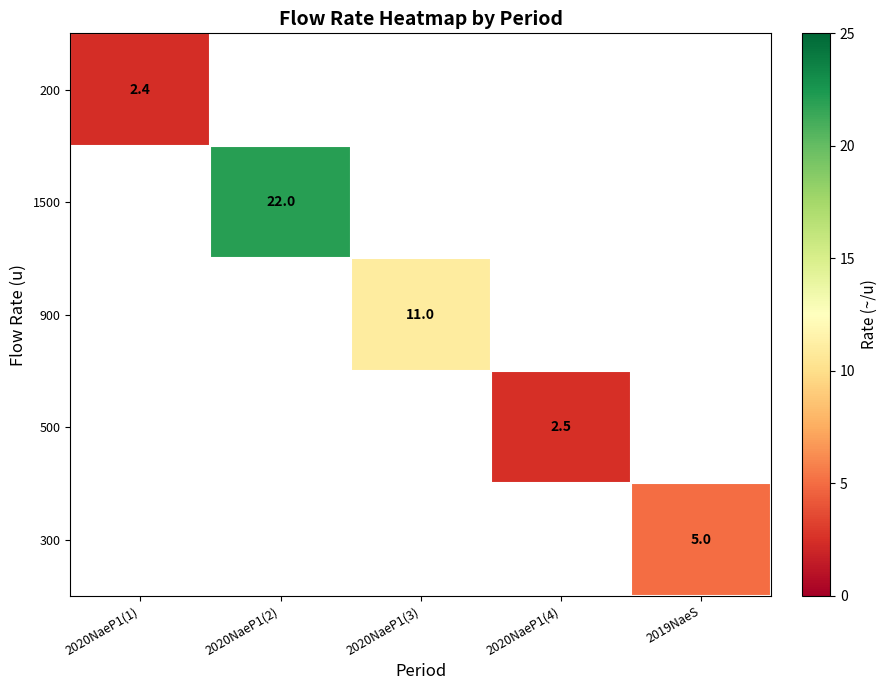

Which category has the lowest value across all series?

2020NaeP1(1)